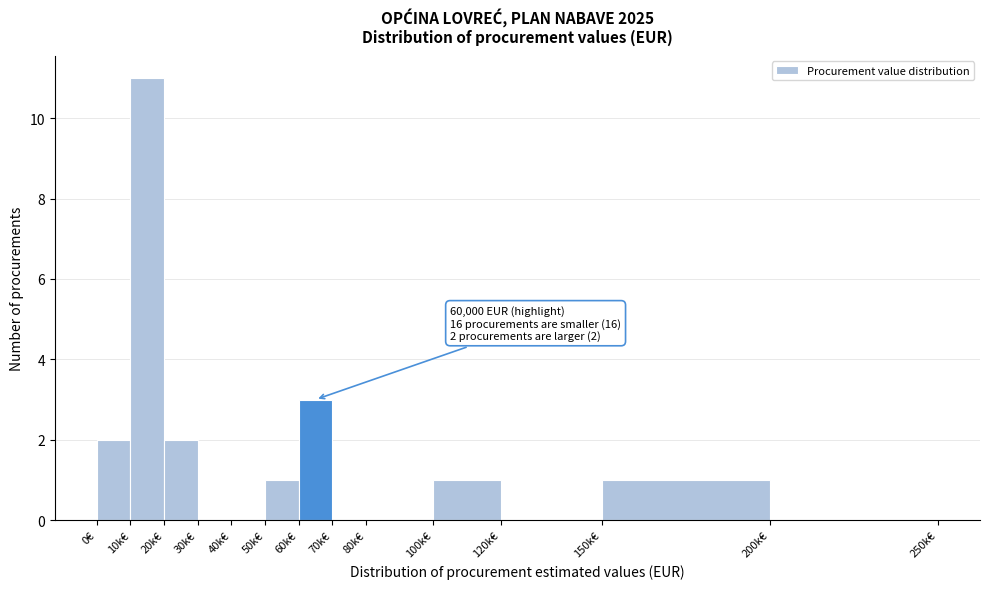

Reading left to right, list all the values displayed in this chart.

0€=2	10k€=11	20k€=2	30k€=0	40k€=0	50k€=1	60k€=3	70k€=0	80k€=0	100k€=1	120k€=0	150k€=1	200k€=0